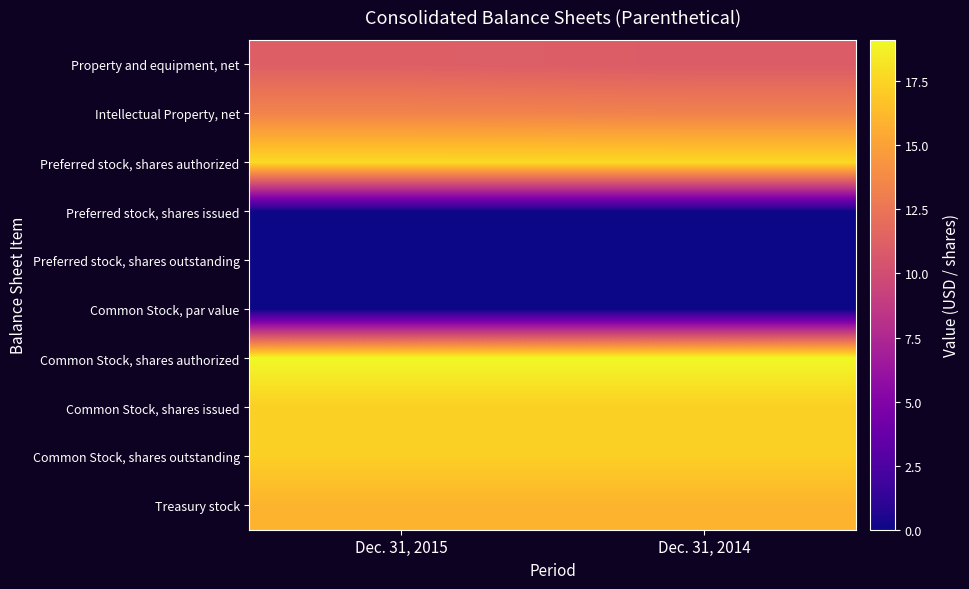

At which category is the sum across all series the highest?

Dec. 31, 2015